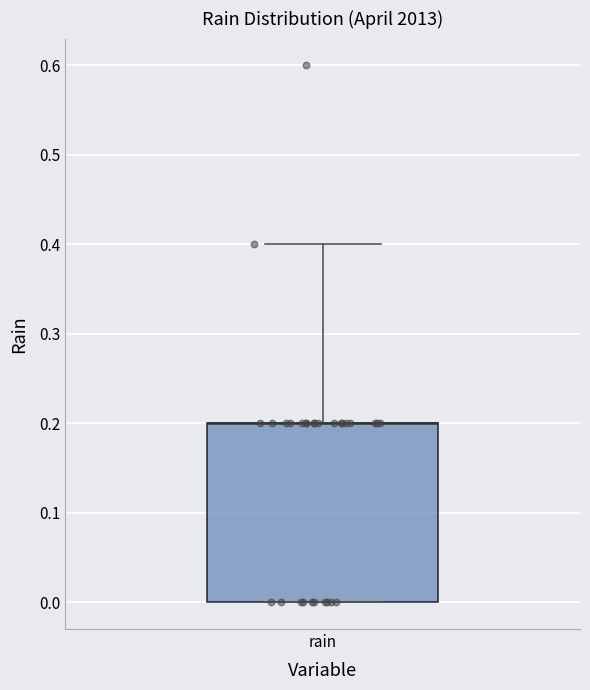

Where is the upper edge of the box for rain on the y-axis? The values are not printed on the chart, so give them approximately, as read against the axis.

0.2